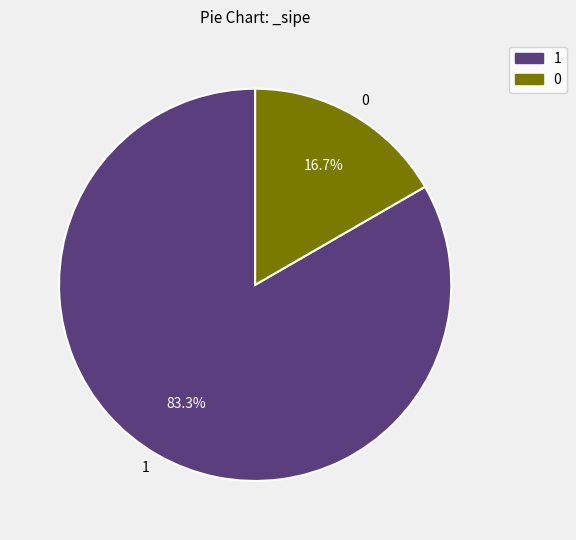

Count the number of slices in the pie.

2